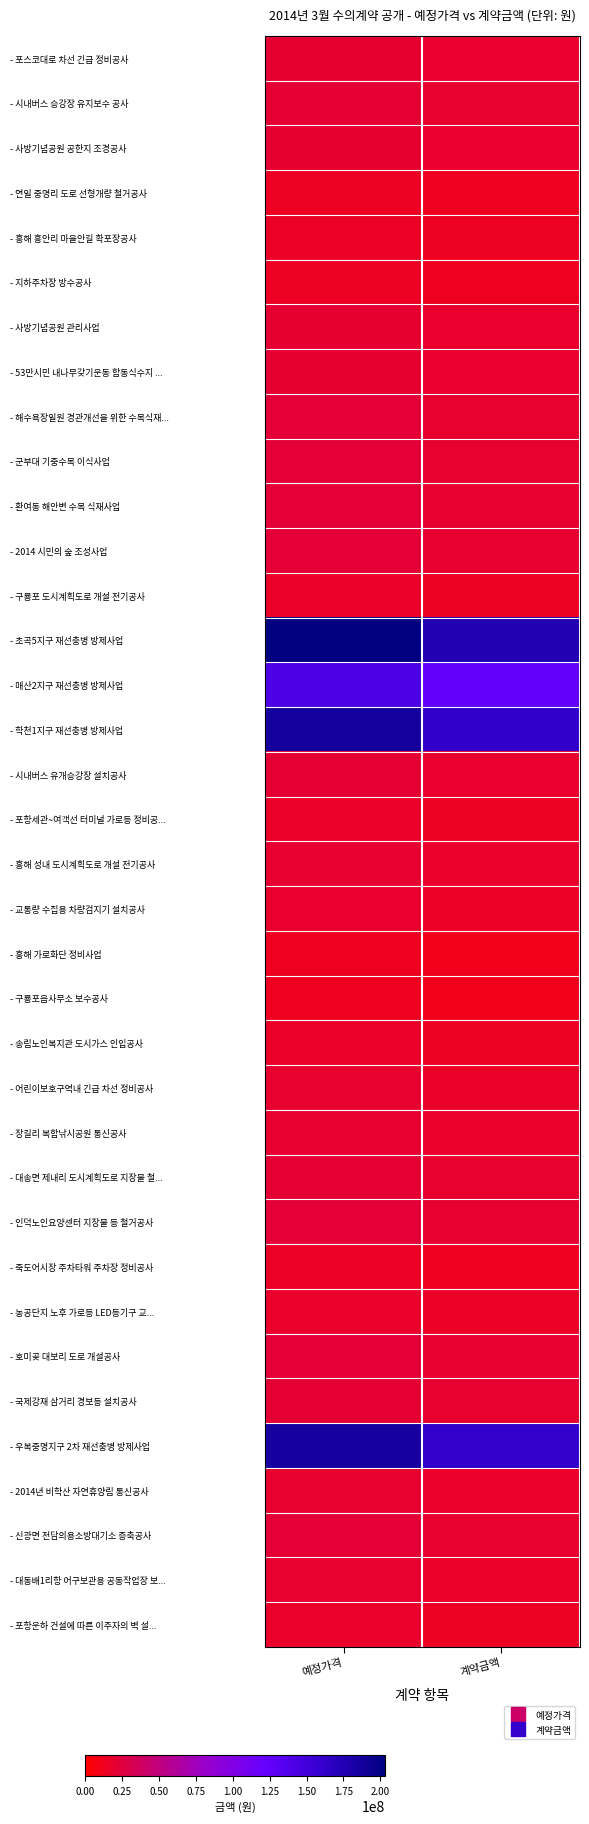

Between 계약금액 and 예정가격, which is larger?

예정가격